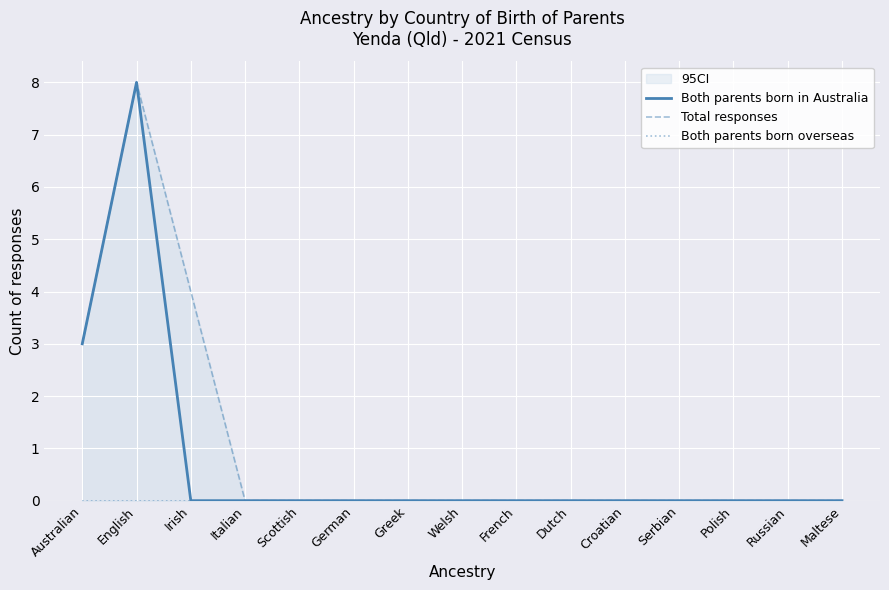

Is this an area chart (filled region under the line)?

No